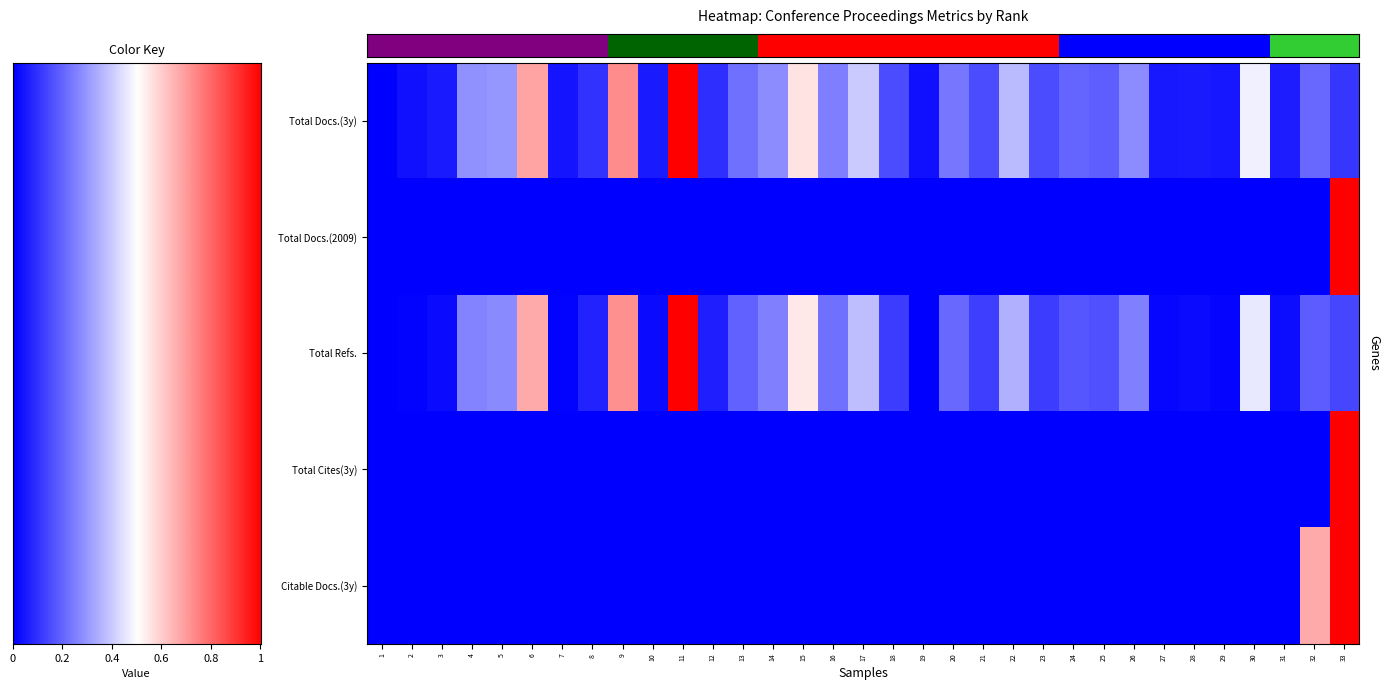

What is the greatest value displayed?

1.0